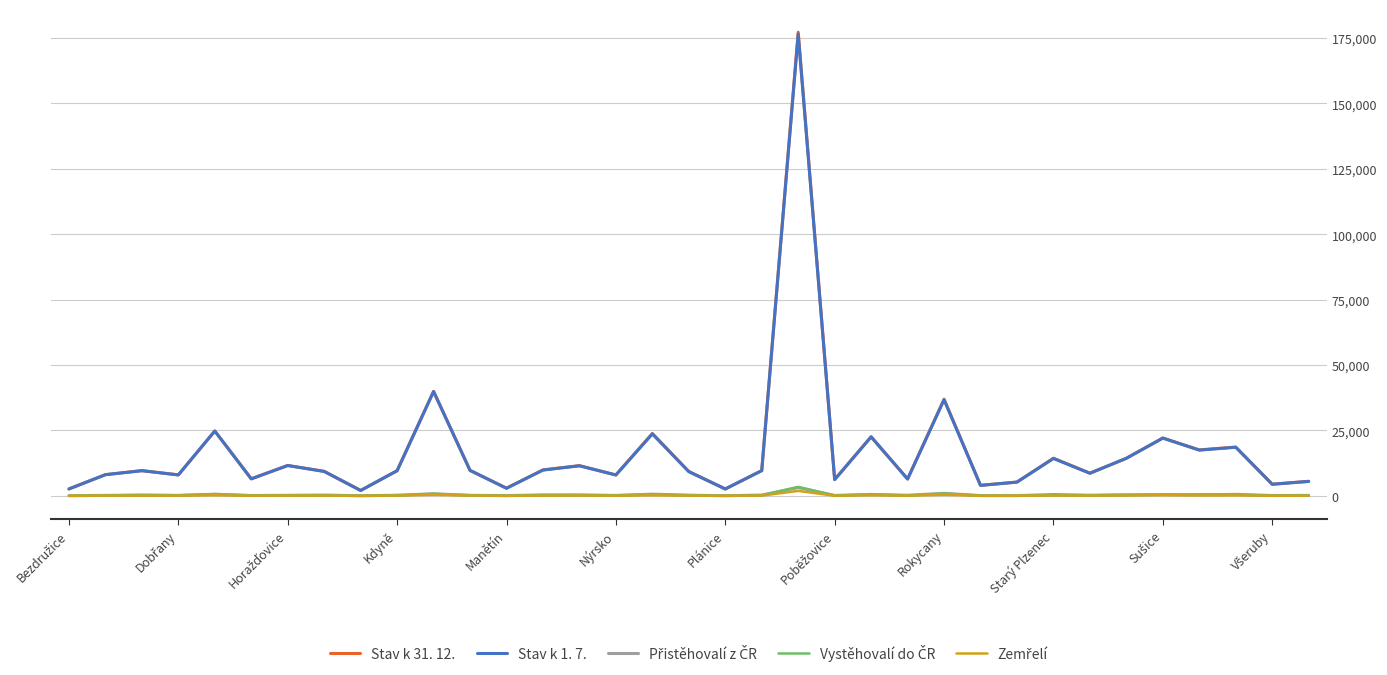

Which series has the widest spread of values?

Stav k 31. 12.